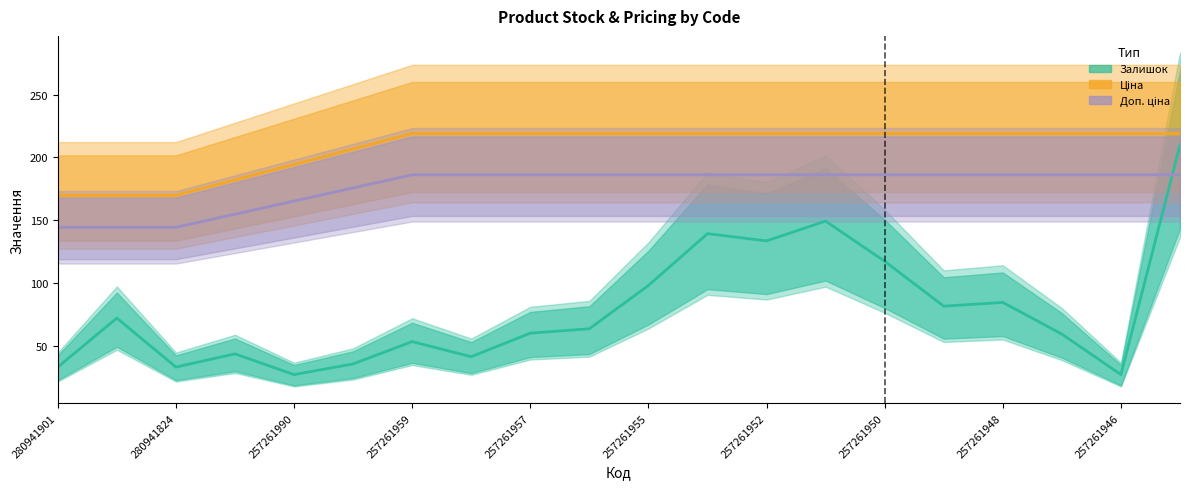

What are all the series names shown in the legend?

Залишок, Ціна, Доп. ціна